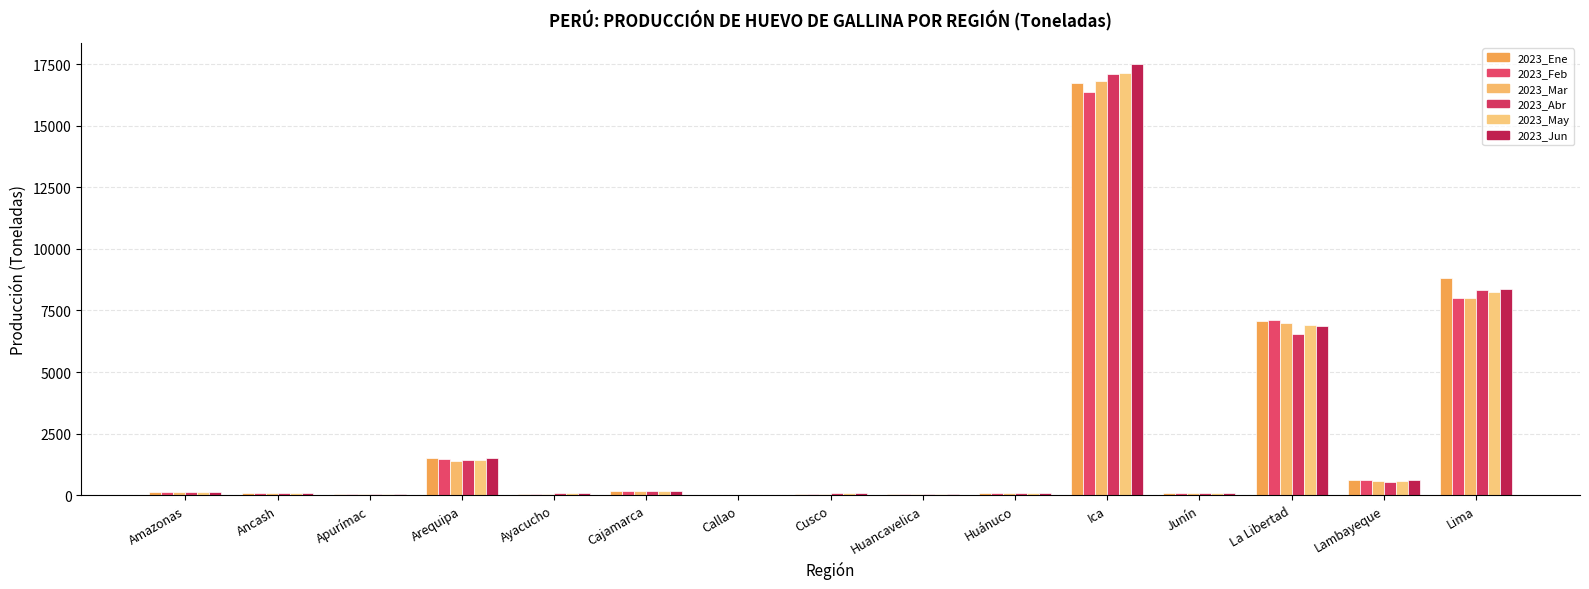

What is the difference between the maximum and minimum values in the 2023_Ene series?

16730.3